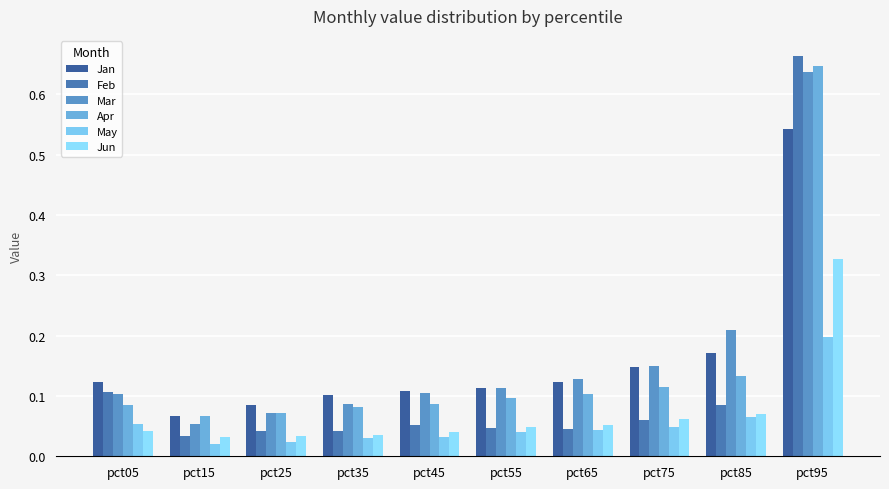

How many Apr values are between 0 and 1?

10